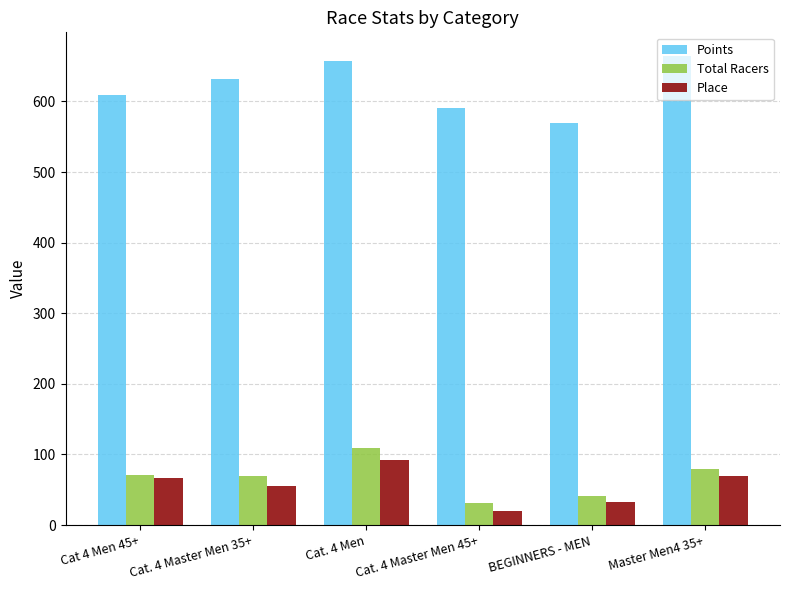

What is the difference between the highest and lowest values at Cat. 4 Master Men 35+?

576.6